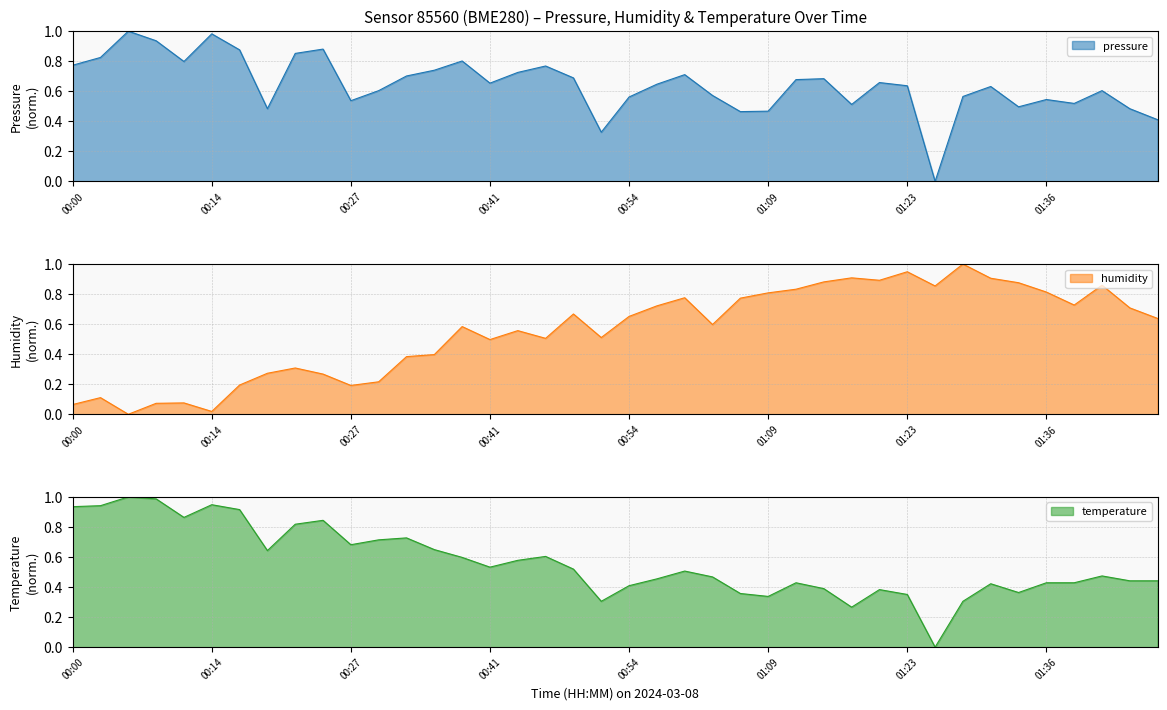

At which label does temperature reach its peak?

00:06